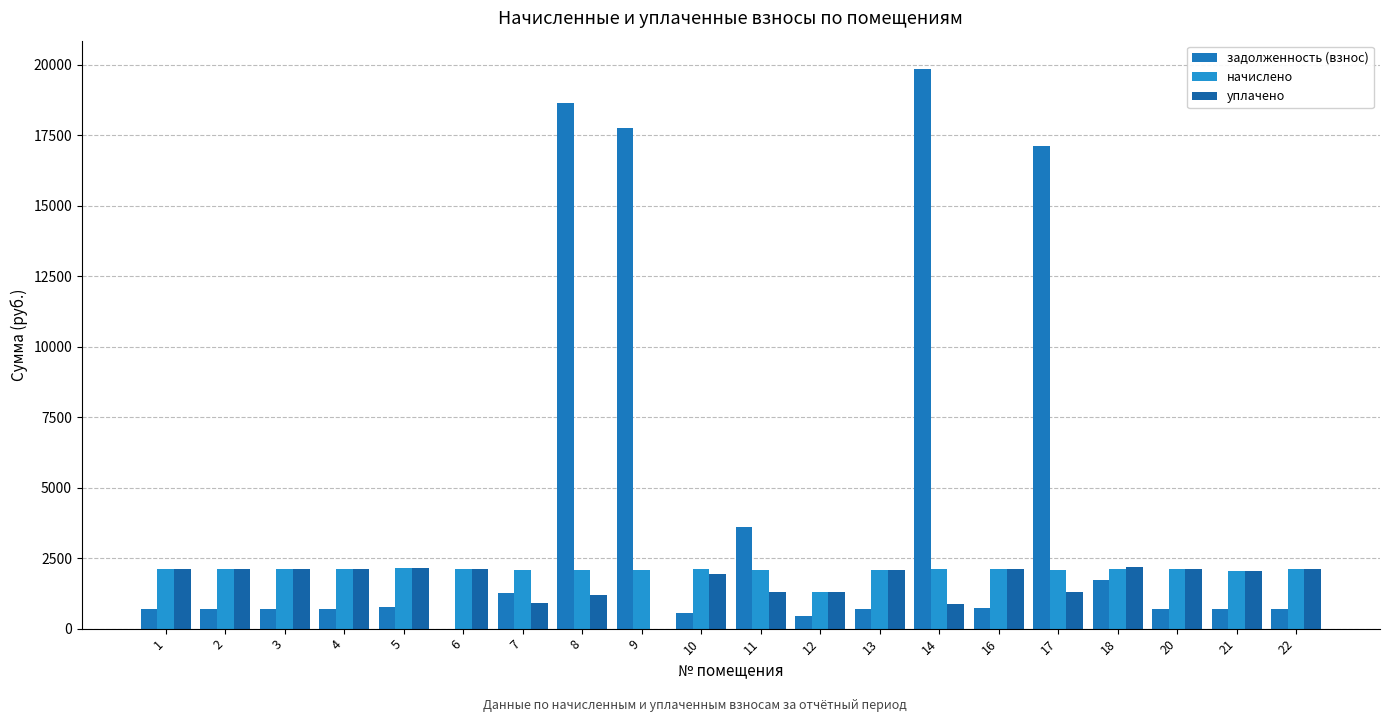

How many groups of bars are there?

20